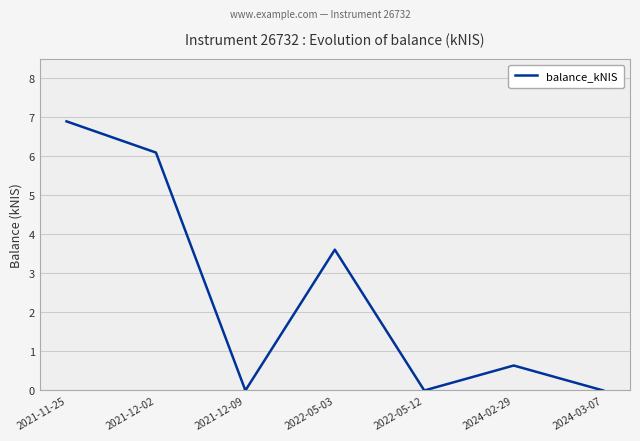

Reading right to left, list all the values displayed in this chart.

2024-03-07=0.0	2024-02-29=0.6	2022-05-12=0.0	2022-05-03=3.6	2021-12-09=0.0	2021-12-02=6.1	2021-11-25=6.9